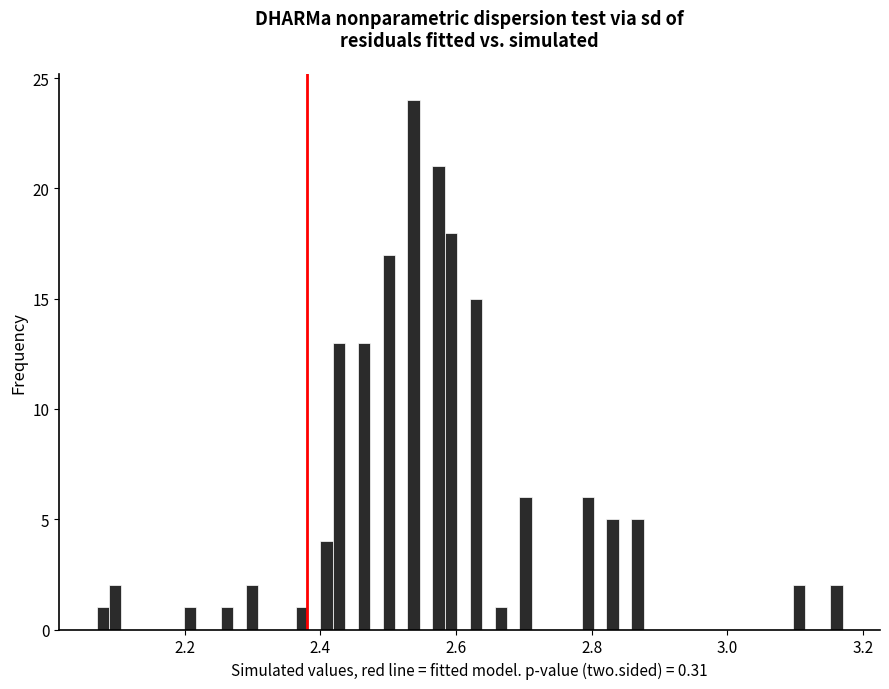

Read against the x-axis, roughly where is the centre of the tallest bar?

2.54